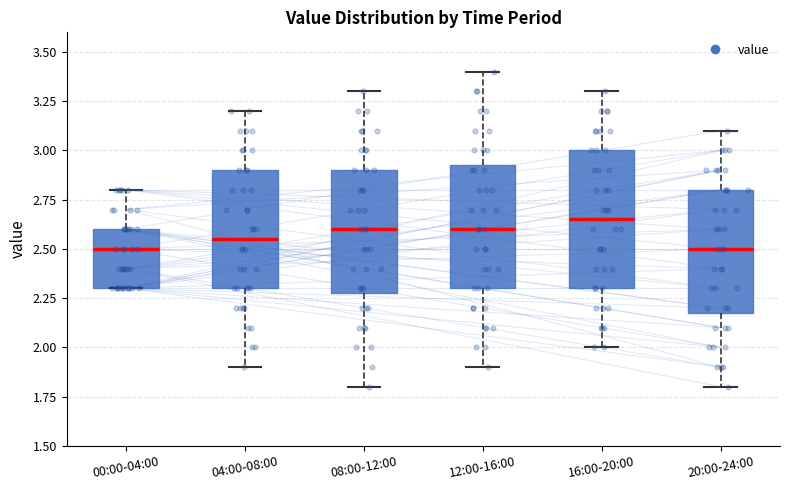

Reading left to right, read every box against the y-axis: the position of its median line, the range the box covers, and the ends of its whiskers. The values are not printed on the chart, so give them approximately, as read against the axis.

00:00-04:00: median 2.50, box 2.30 to 2.60, whiskers 2.30 to 2.80
04:00-08:00: median 2.55, box 2.30 to 2.90, whiskers 1.90 to 3.20
08:00-12:00: median 2.60, box 2.30 to 2.90, whiskers 1.80 to 3.30
12:00-16:00: median 2.60, box 2.30 to 2.95, whiskers 1.90 to 3.40
16:00-20:00: median 2.65, box 2.30 to 3.00, whiskers 2.00 to 3.30
20:00-24:00: median 2.50, box 2.20 to 2.80, whiskers 1.80 to 3.10